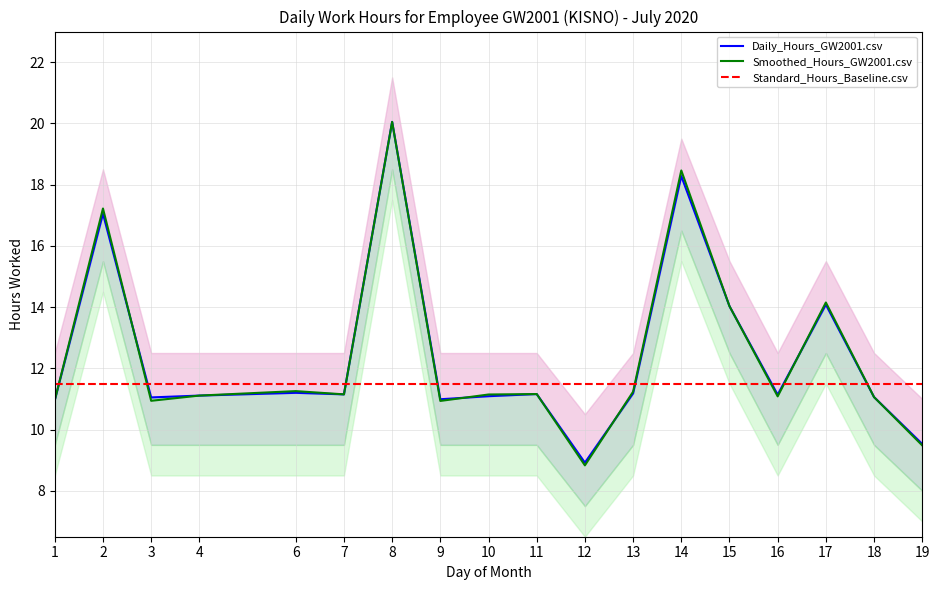

Which category has the lowest value across all series?

12